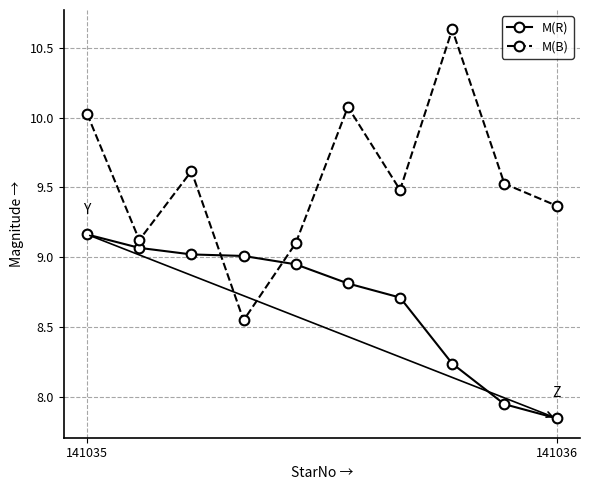

What is the difference between the second highest and minimum values in the M(R) series?

1.2